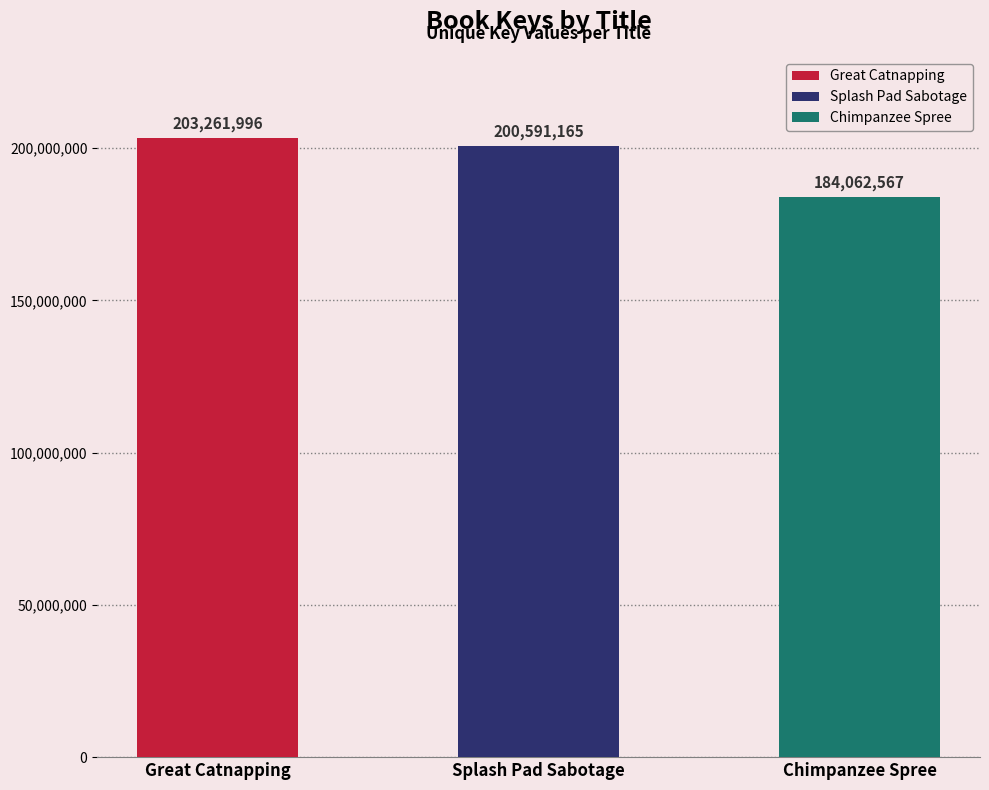

At which category does the chart reach its minimum across all series?

Chimpanzee Spree